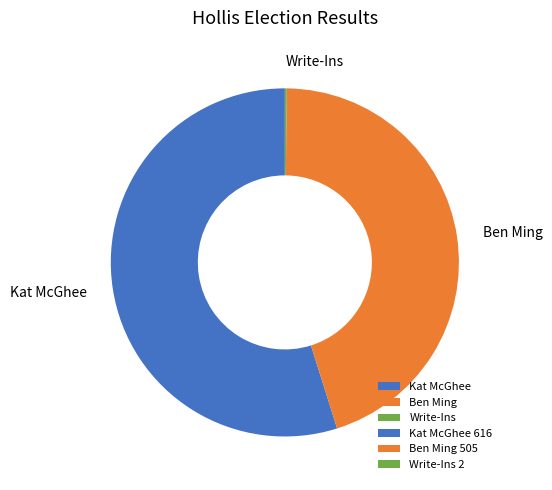

Do Ben Ming and Kat McGhee together represent more than half of the pie?

Yes